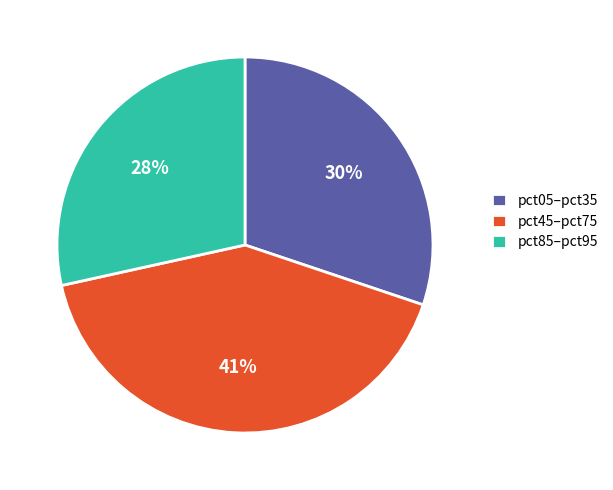

To the nearest percent, what is the average slice percentage?

33%